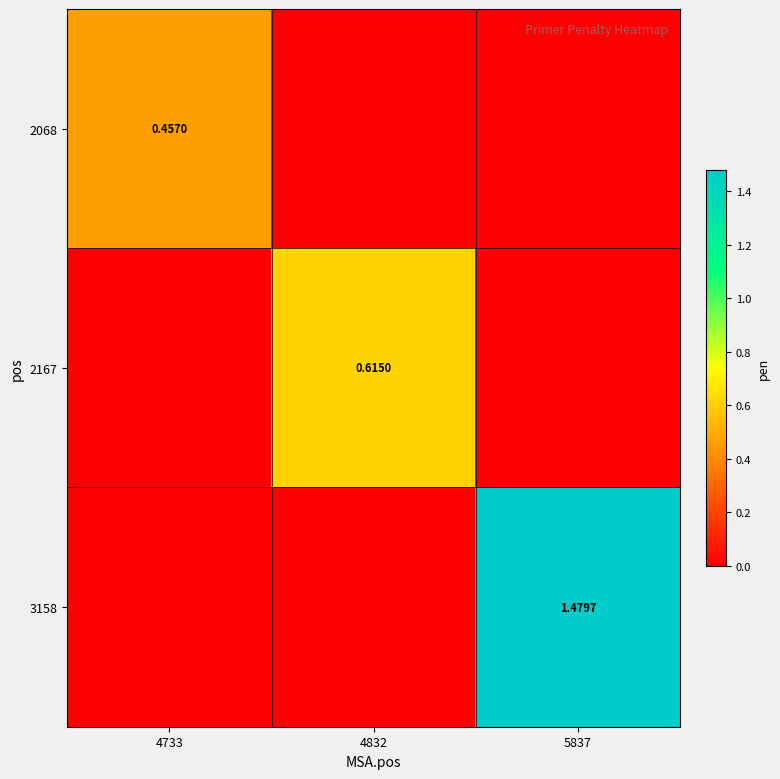

What is the maximum value for 2167?

0.6